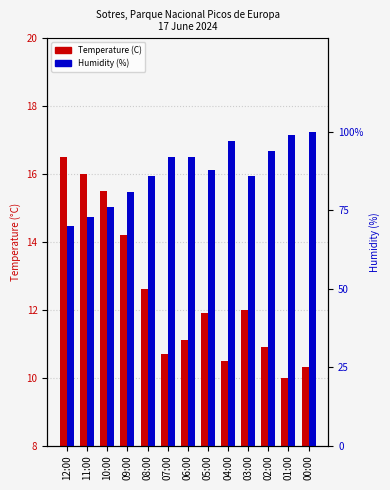

How many bars are there in total?

26